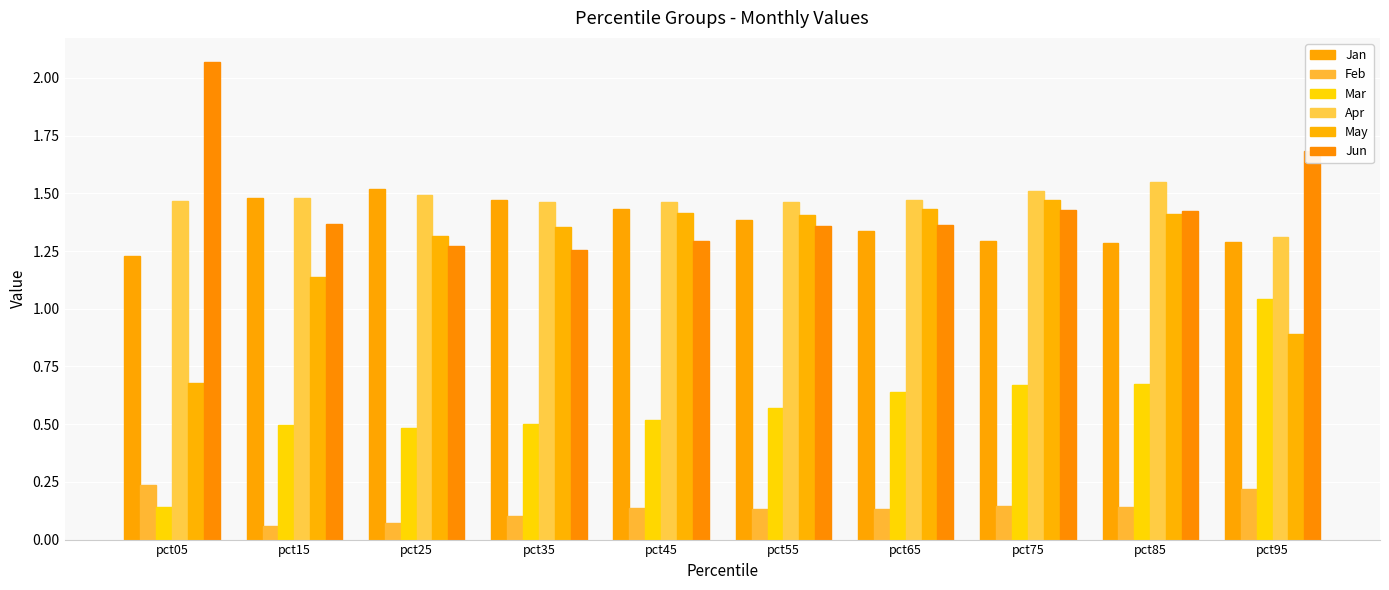

What is the total value across all series at pct45?

6.3